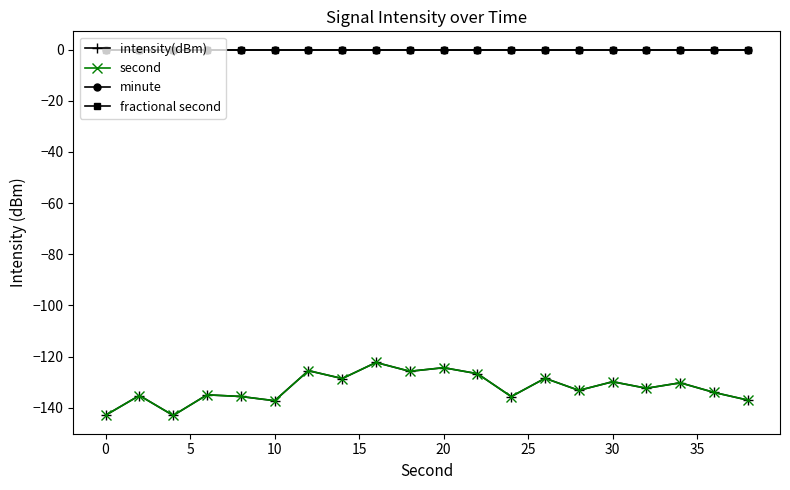

Does the chart display data point markers on the line(s)?

Yes